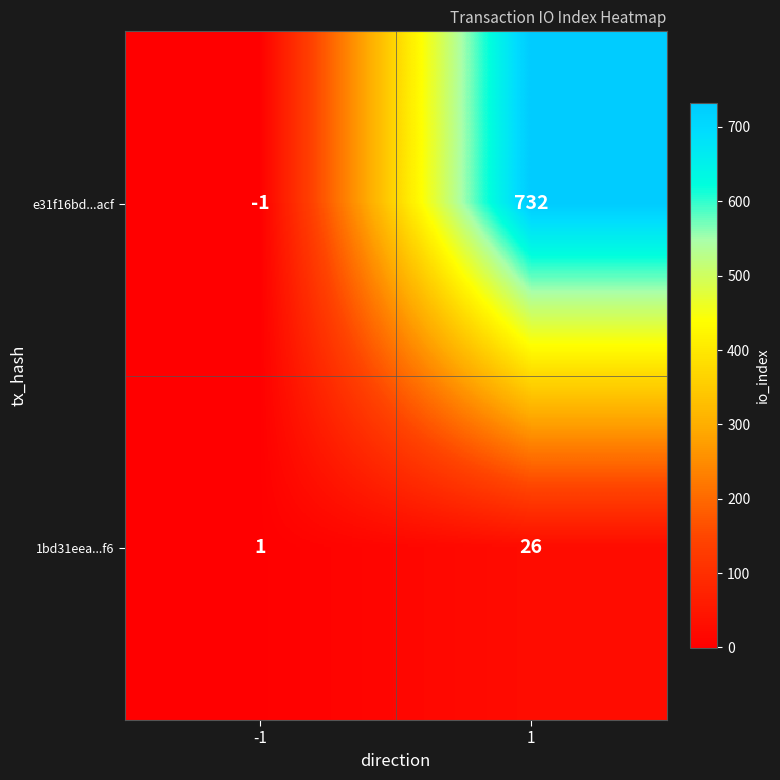

Rank the series at -1 from lowest to highest value.

e31f16bd...acf, 1bd31eea...f6